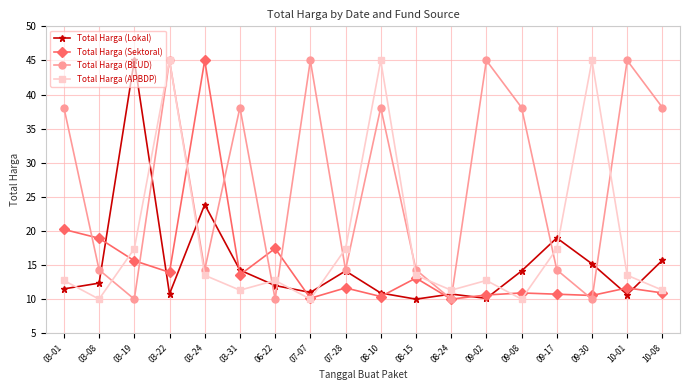

The value of Total Harga (Lokal) at 07-28 is 14.1. True or false?

True